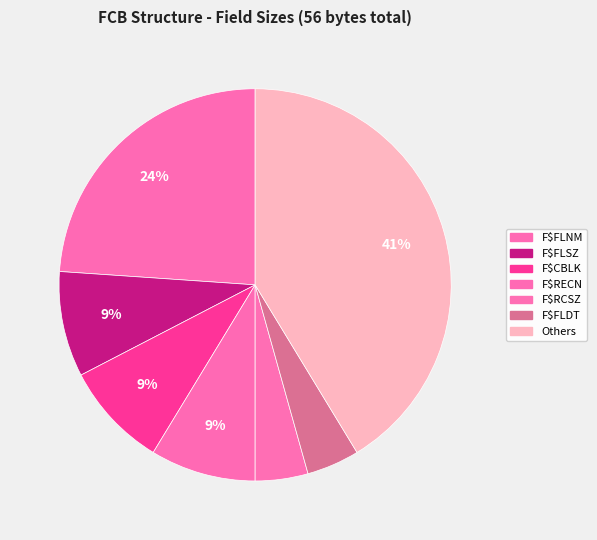

Count the number of slices in the pie.

7